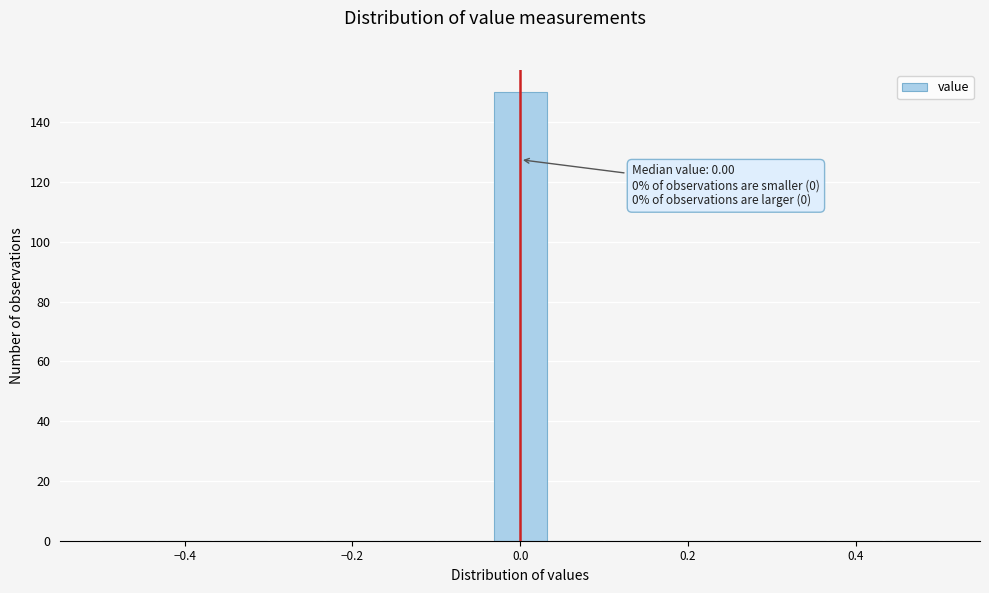

Around what value on the x-axis is the tallest bar? Give the approximate position of its centre, as read against the axis.

0.00